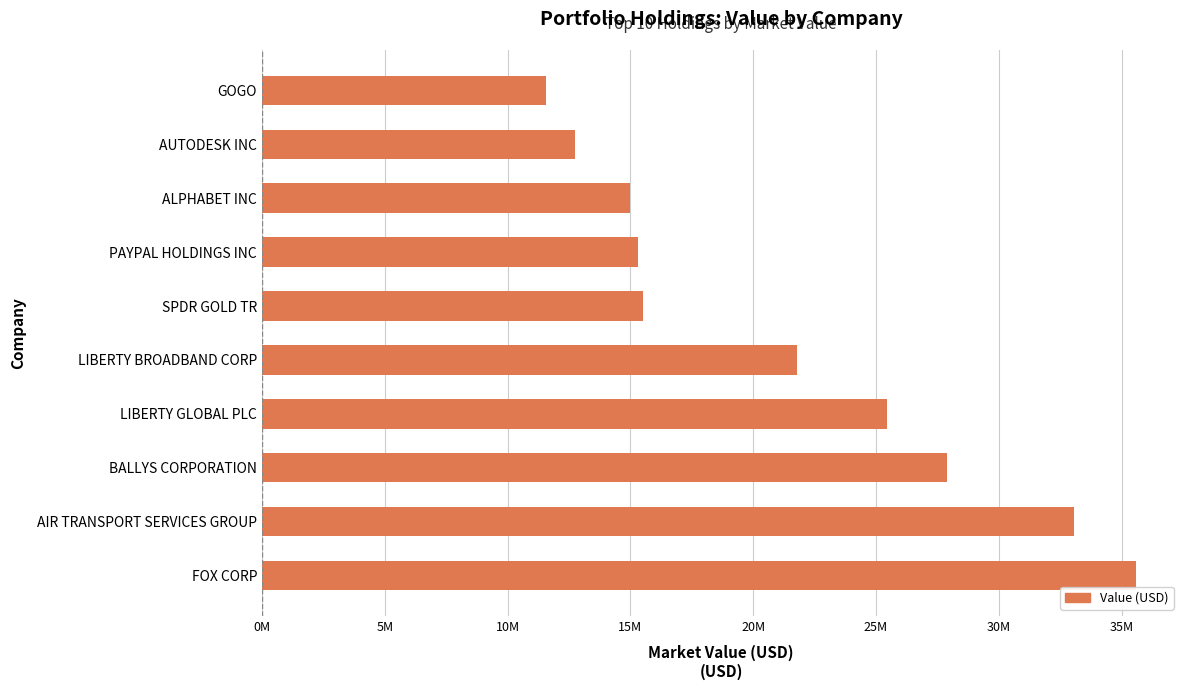

Does the chart contain any negative values?

No